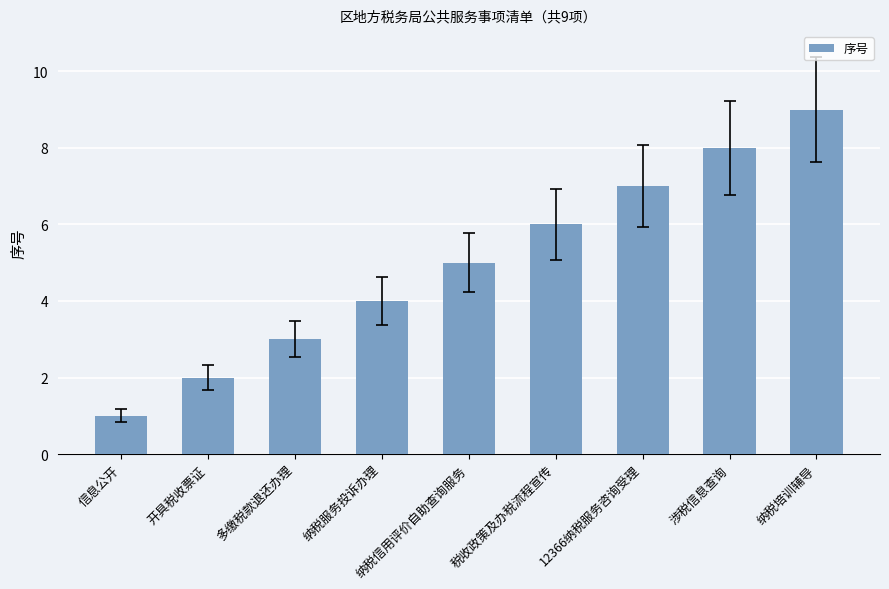

Count the values in the range 3 to 7.

5